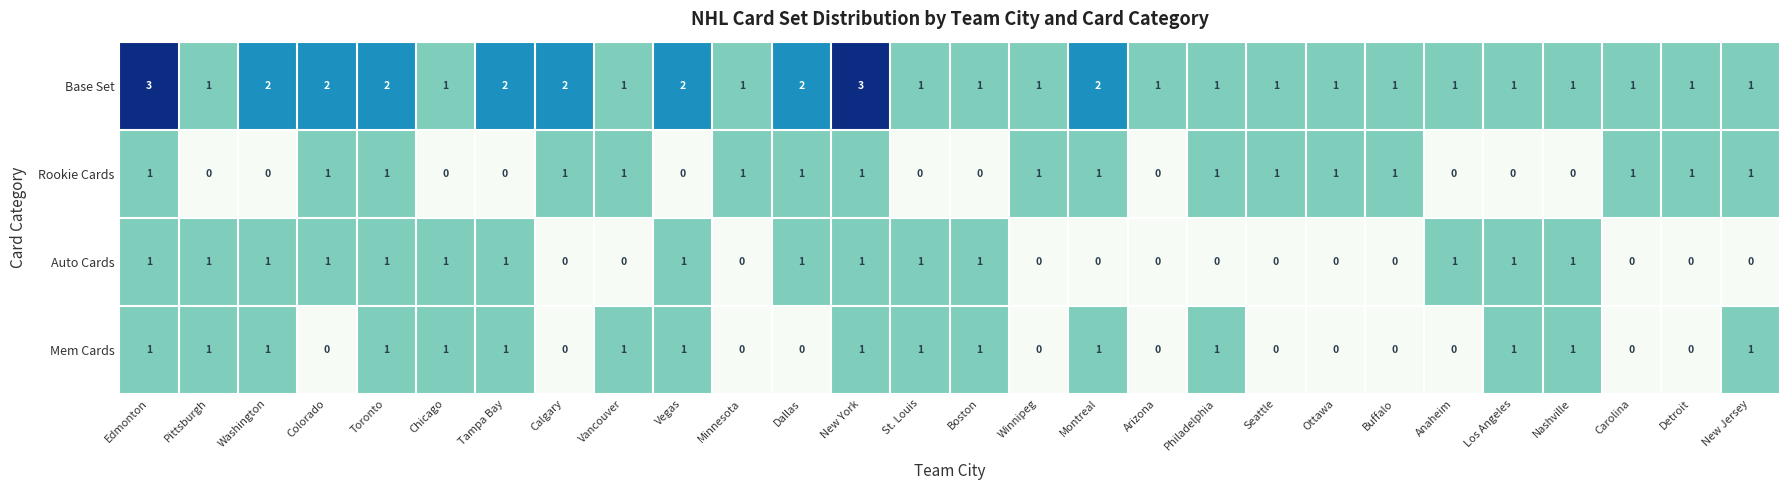

What is the maximum value shown in the chart?

3